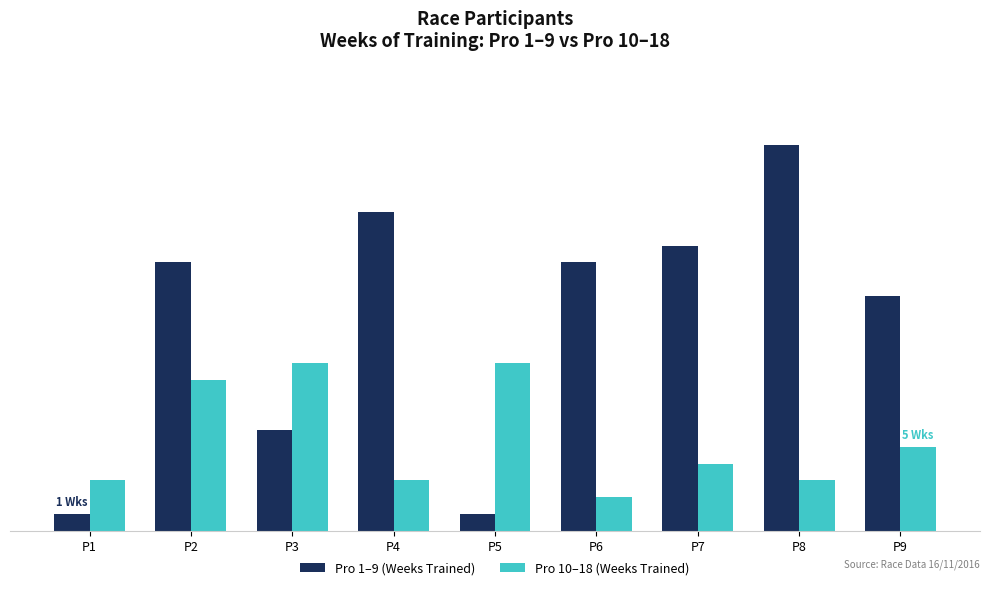

What is the value of the Pro 10–18 (Weeks Trained) bar at the 3rd from the left?

10